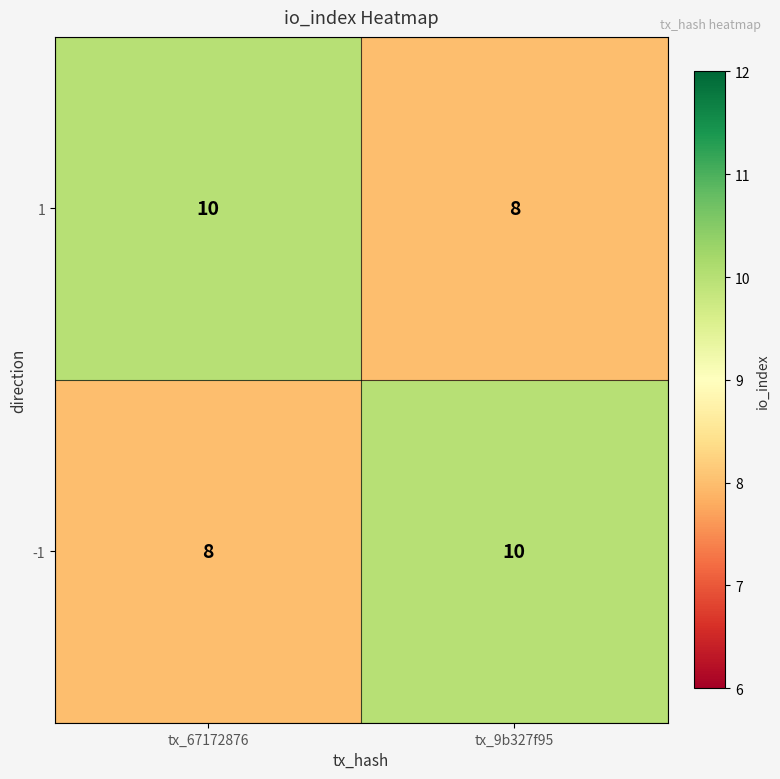

What value does the 1 series have at tx_9b327f95?

8